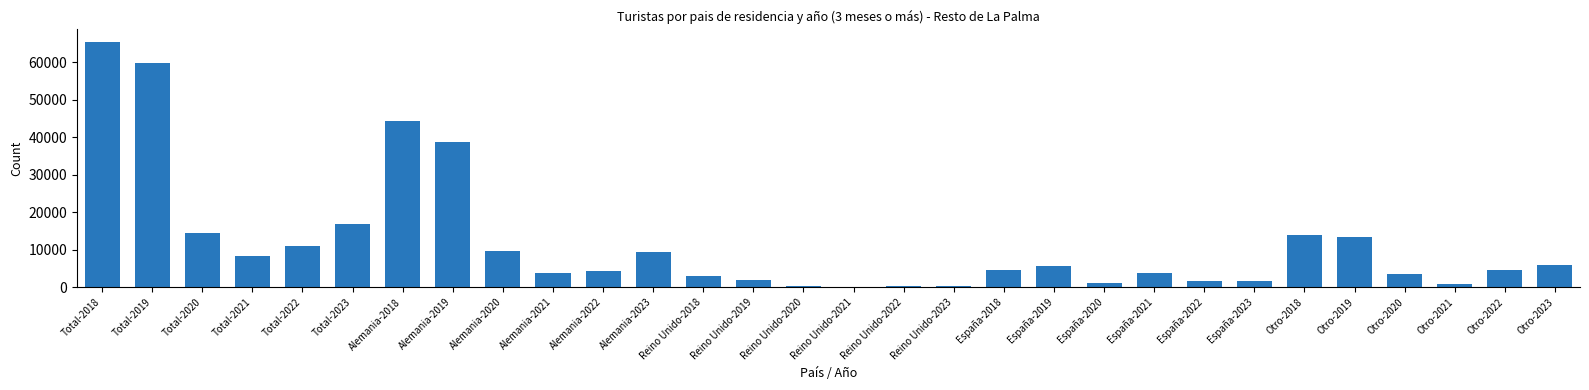

What is the change in value from Alemania-2019 to Otro-2020?

-35161